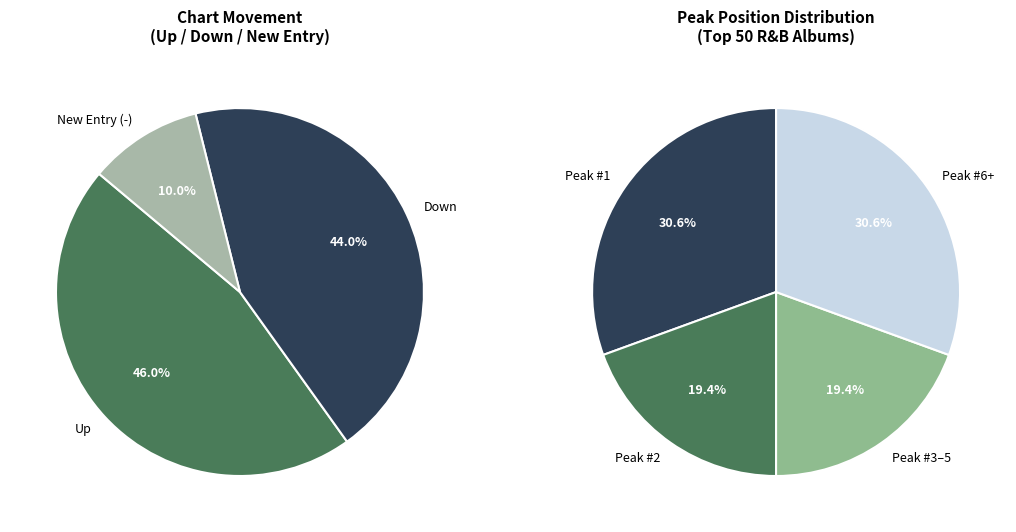

Is there any slice that represents more than half of the pie?

No